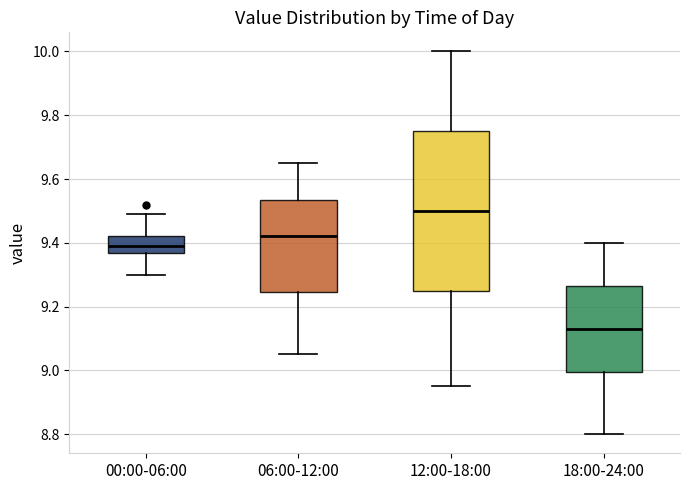

Which box's median line is the lowest?

18:00-24:00